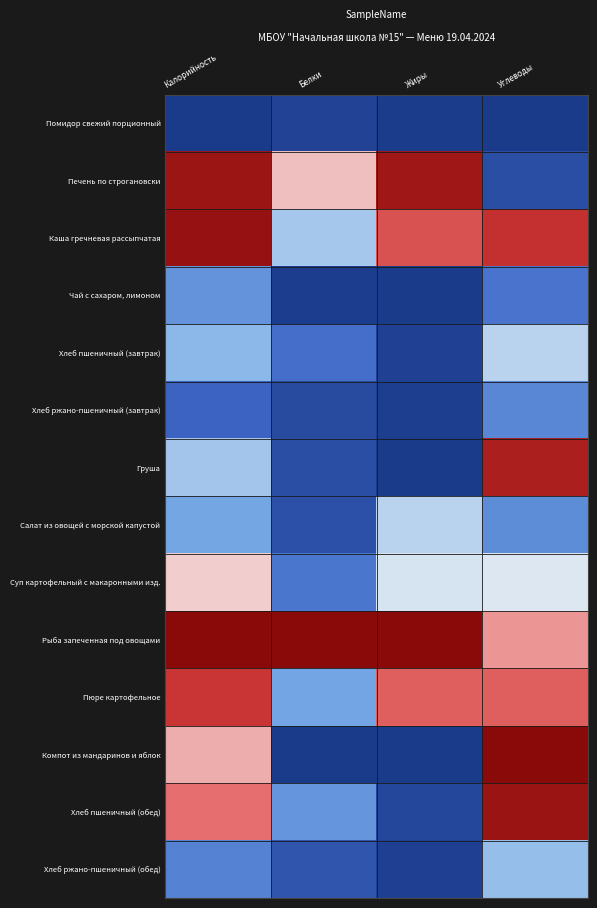

Between Белки and Углеводы, which series saw the biggest shift?

Компот из мандаринов и яблок